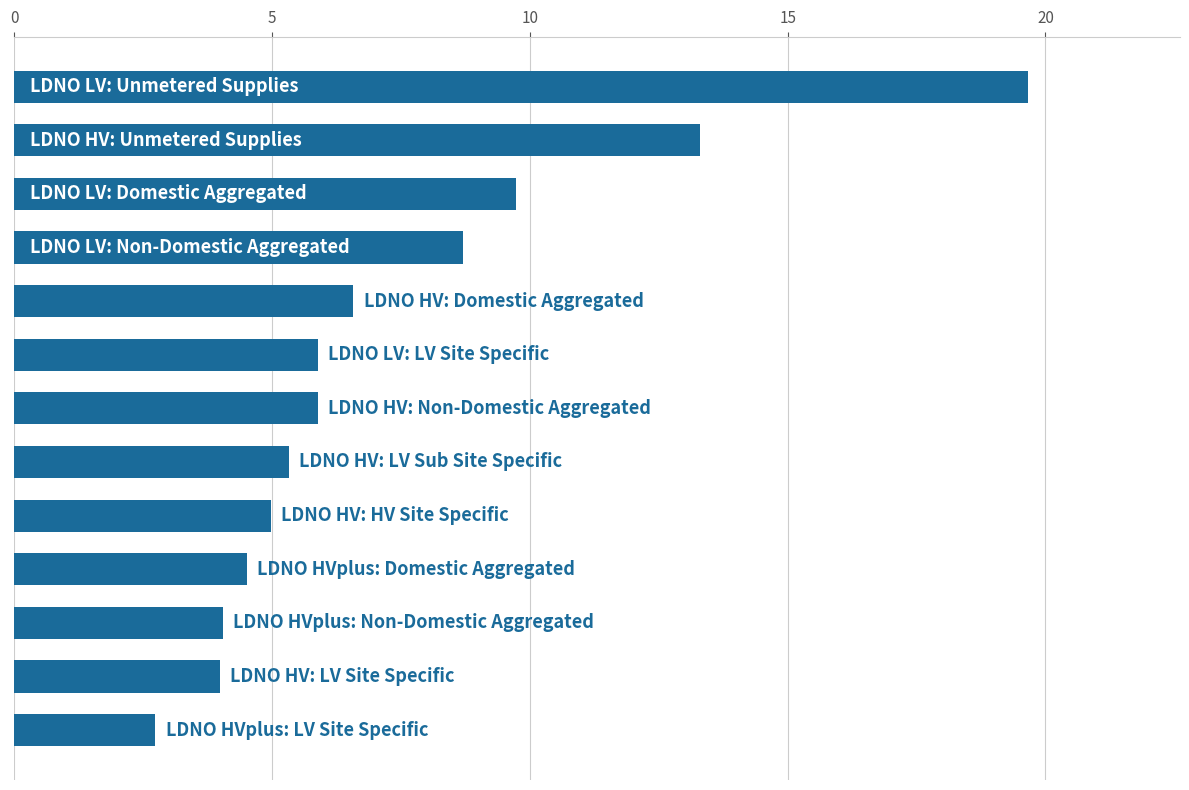

What is the minimum value shown in the chart?

2.7